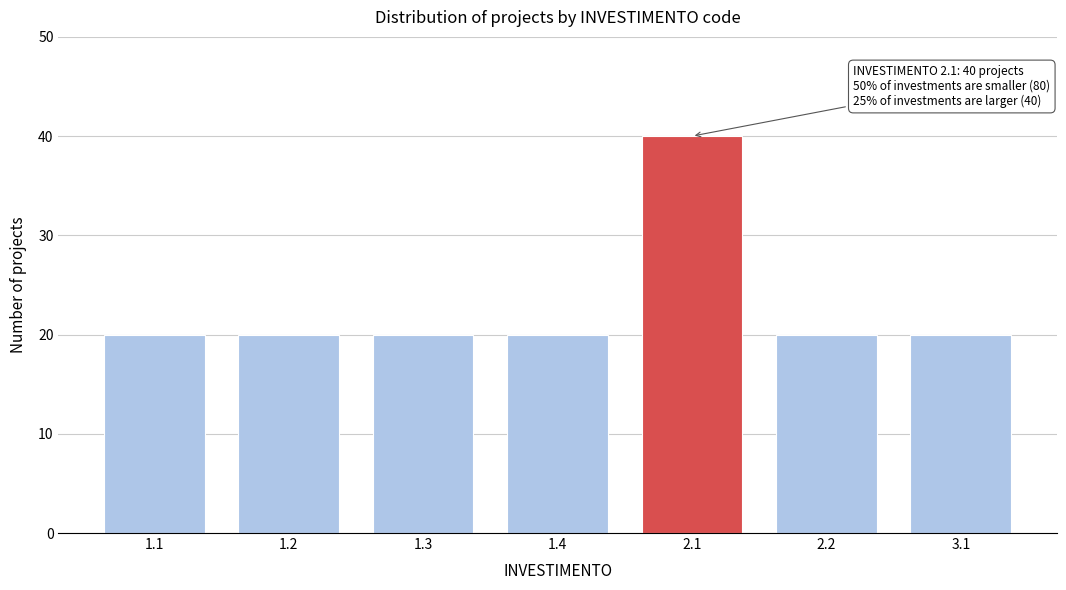

Reading left to right, what are all the values shown in this chart?

20	20	20	20	40	20	20